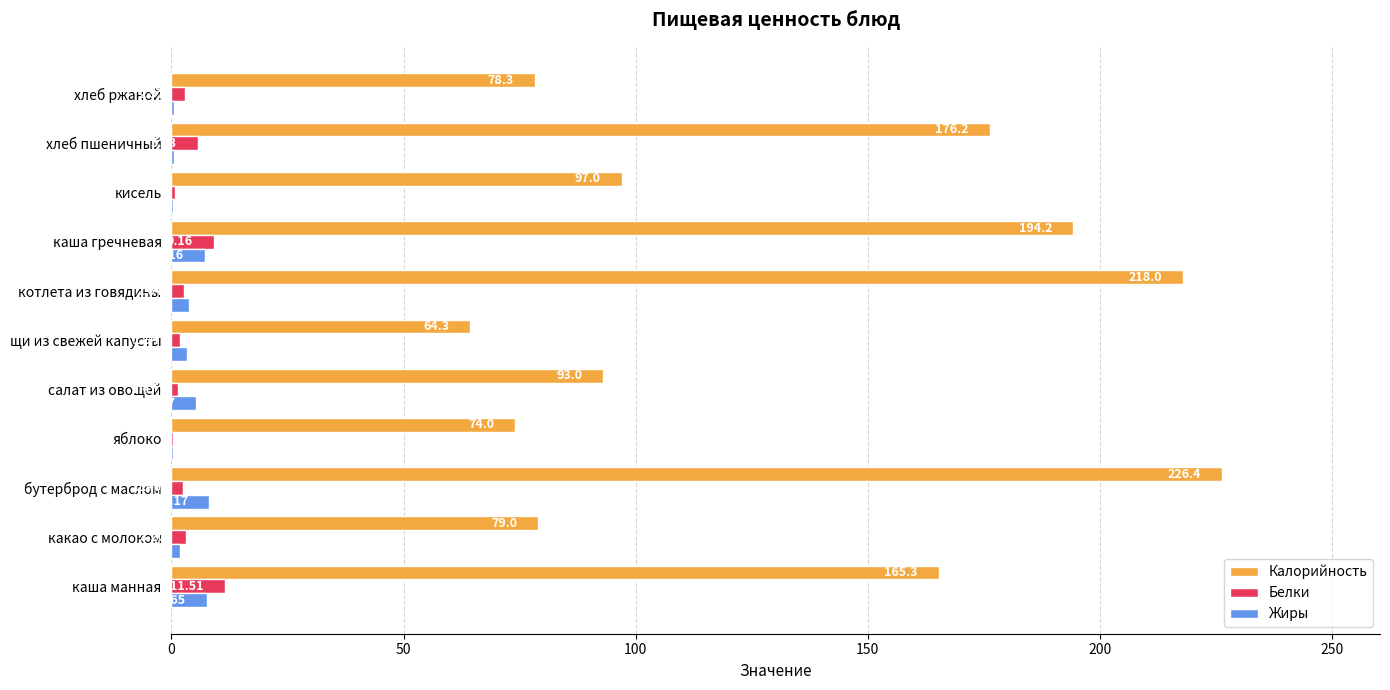

How many categories are shown in the chart?

11